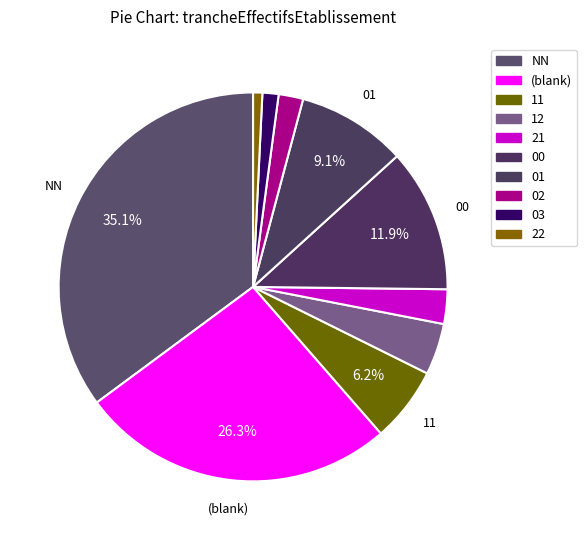

To the nearest percent, what is the average slice percentage?

10%